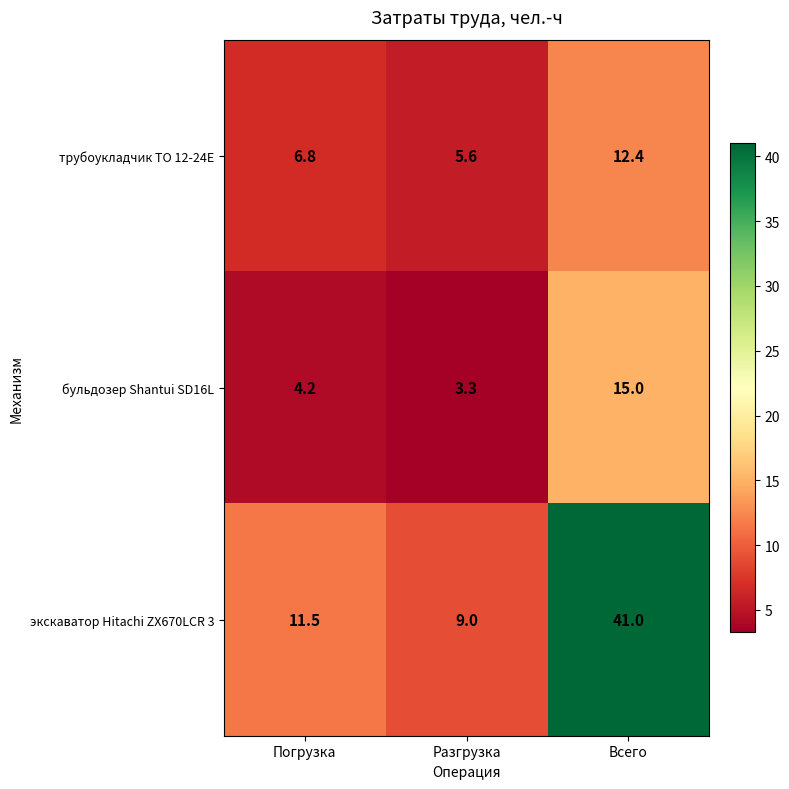

Which series has the largest total across all categories?

экскаватор Hitachi ZX670LCR 3